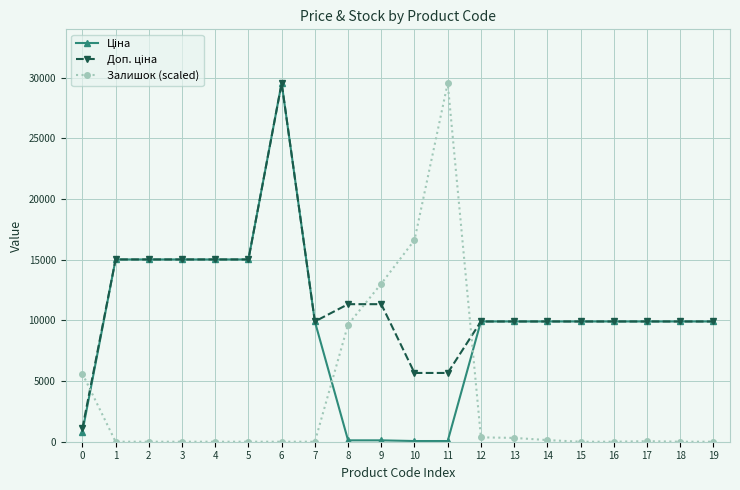

At how many categories does at least one series exceed 14109?

8